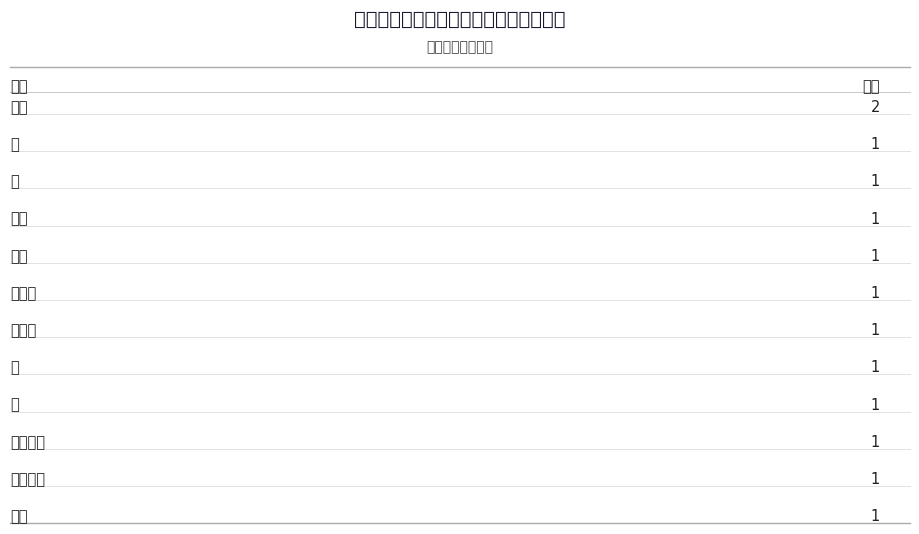

True or false: the data shows 2 at 男.

False